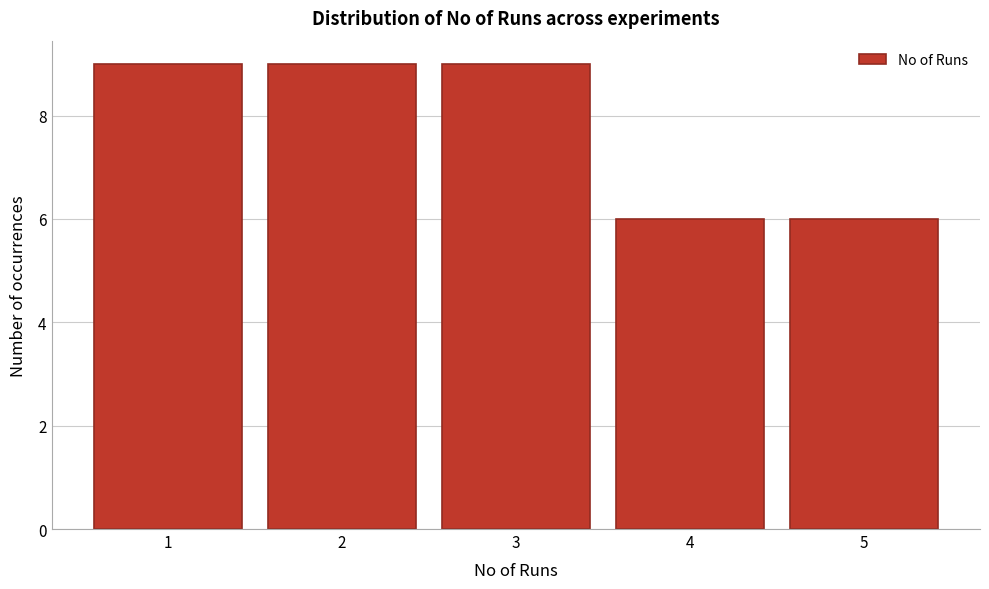

Reading left to right, transcribe this chart: for each bar, give the range it covers on the x-axis and its height. The values are not printed on the chart, so give them approximately, as read against the axis.

0.5 to 1.5: 9
1.5 to 2.5: 9
2.5 to 3.5: 9
3.5 to 4.5: 6
4.5 to 5.5: 6